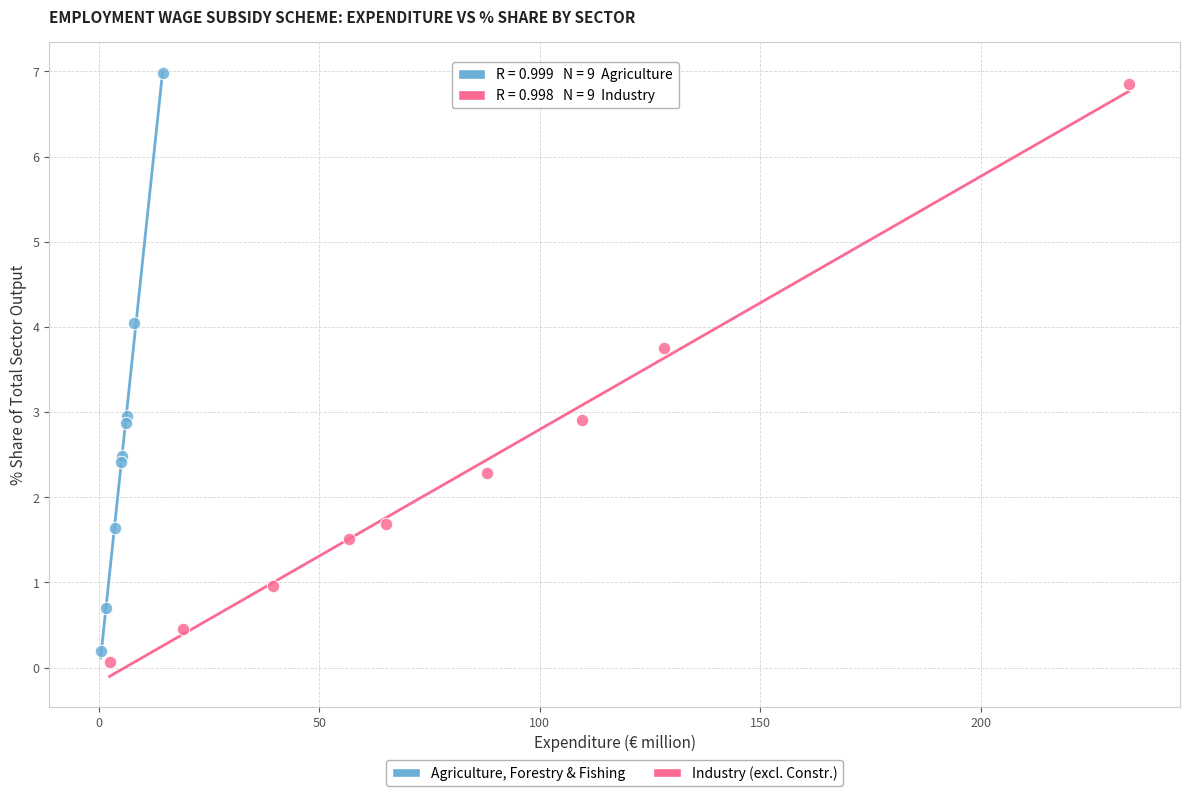

Which series reaches the minimum Y coordinate?

Industry (excl. Constr.)